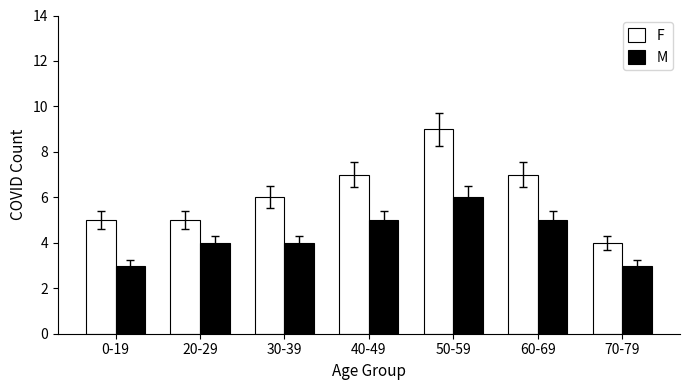

What position from the left is 70-79?

7